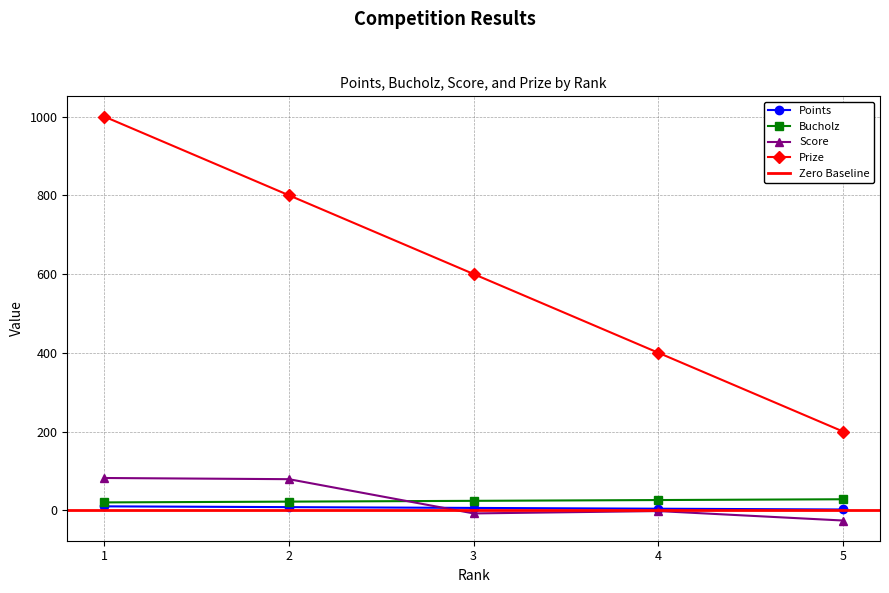

Count the number of categories in the chart.

5